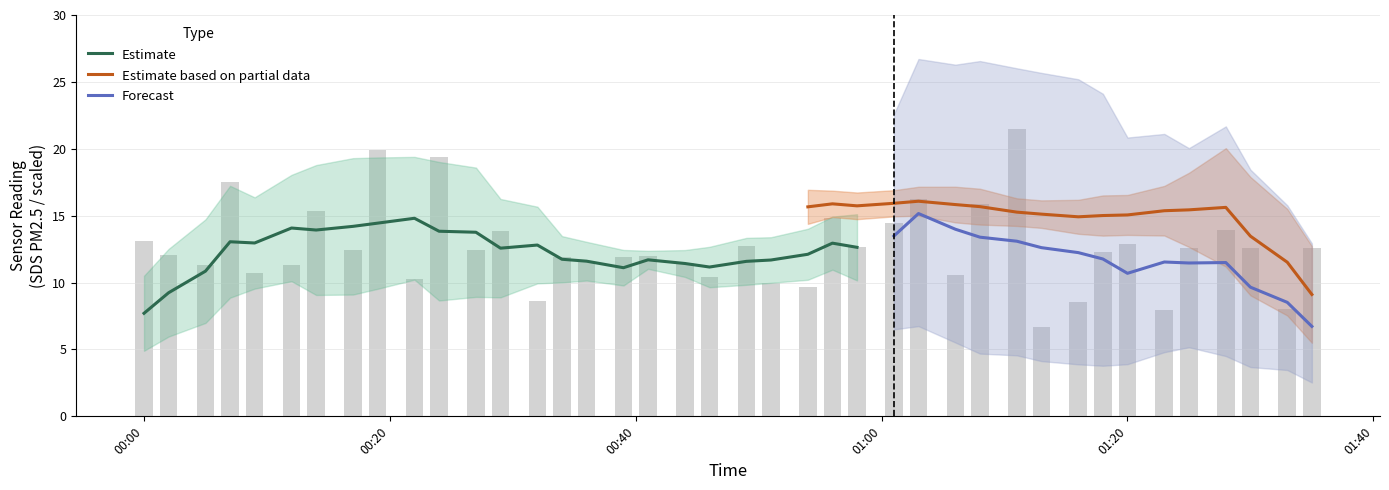

What is the difference between the SDS_P2 values at 6 and 32?

0.4